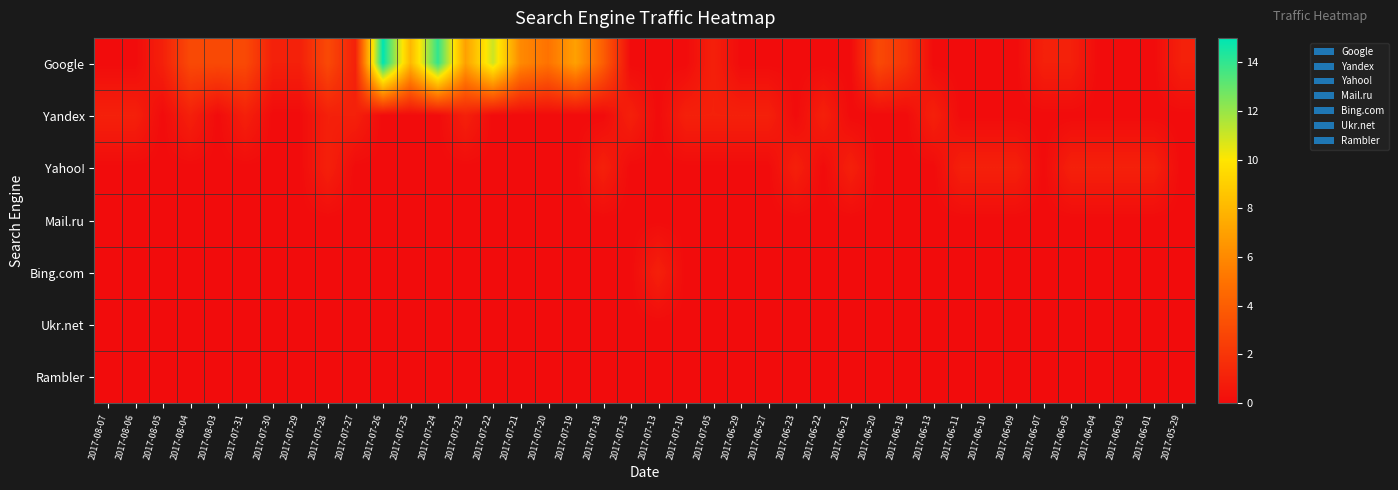

Which series has the widest spread of values?

Google